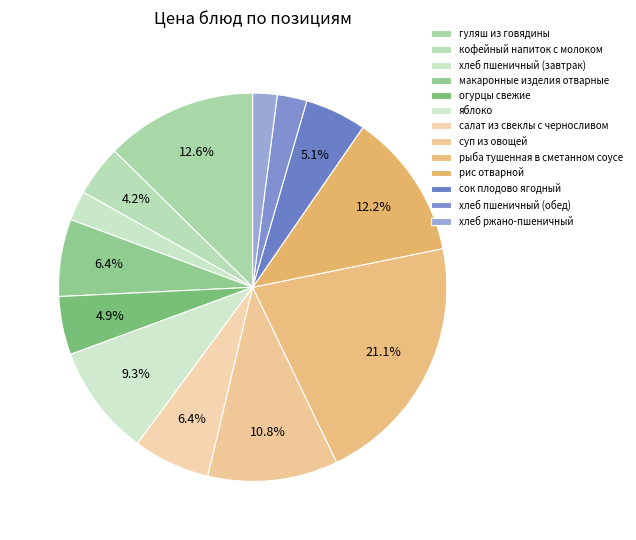

To the nearest percent, what is the average slice percentage?

8%